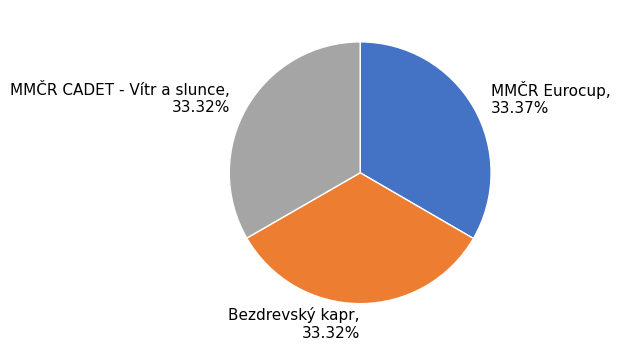

Combined, do Bezdrevský kapr, 33.32% and MMČR CADET - Vítr a slunce, 33.32% account for over 50%?

Yes